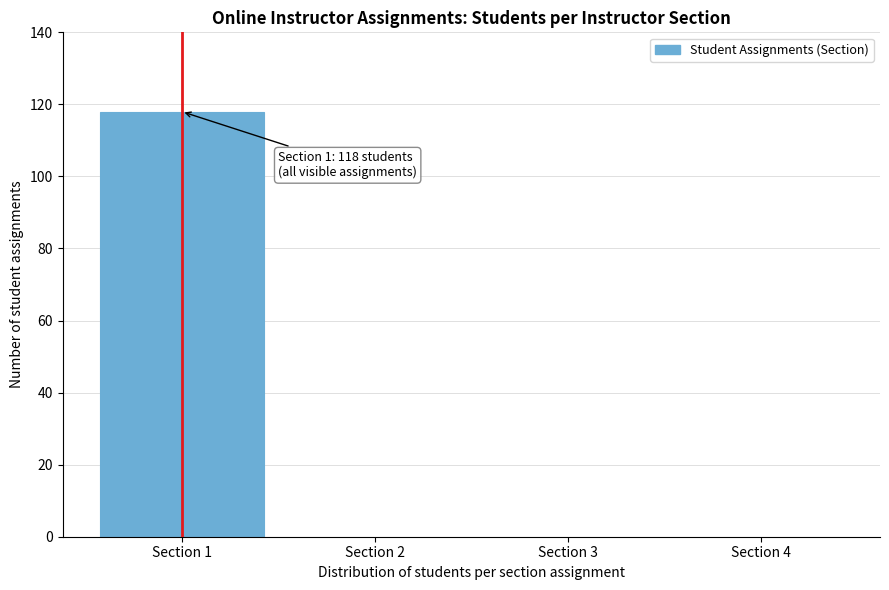

Reading left to right, what are all the values shown in this chart?

Section 1=118	Section 2=0	Section 3=0	Section 4=0